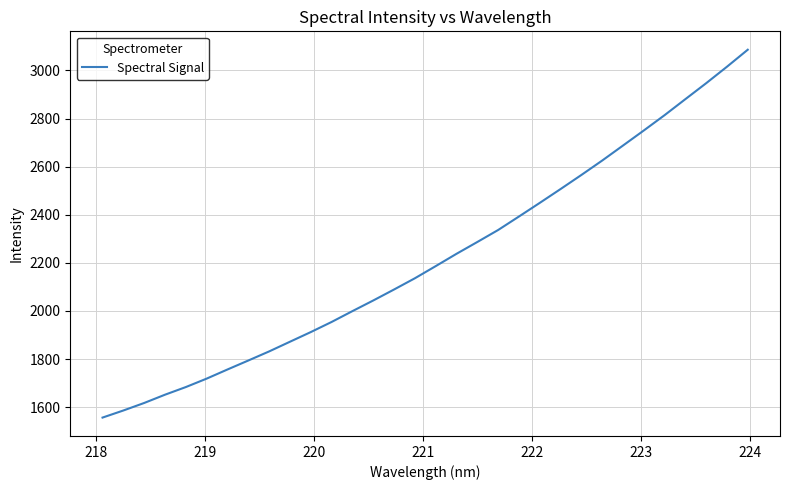

What is the difference between the maximum and minimum values?

1529.3